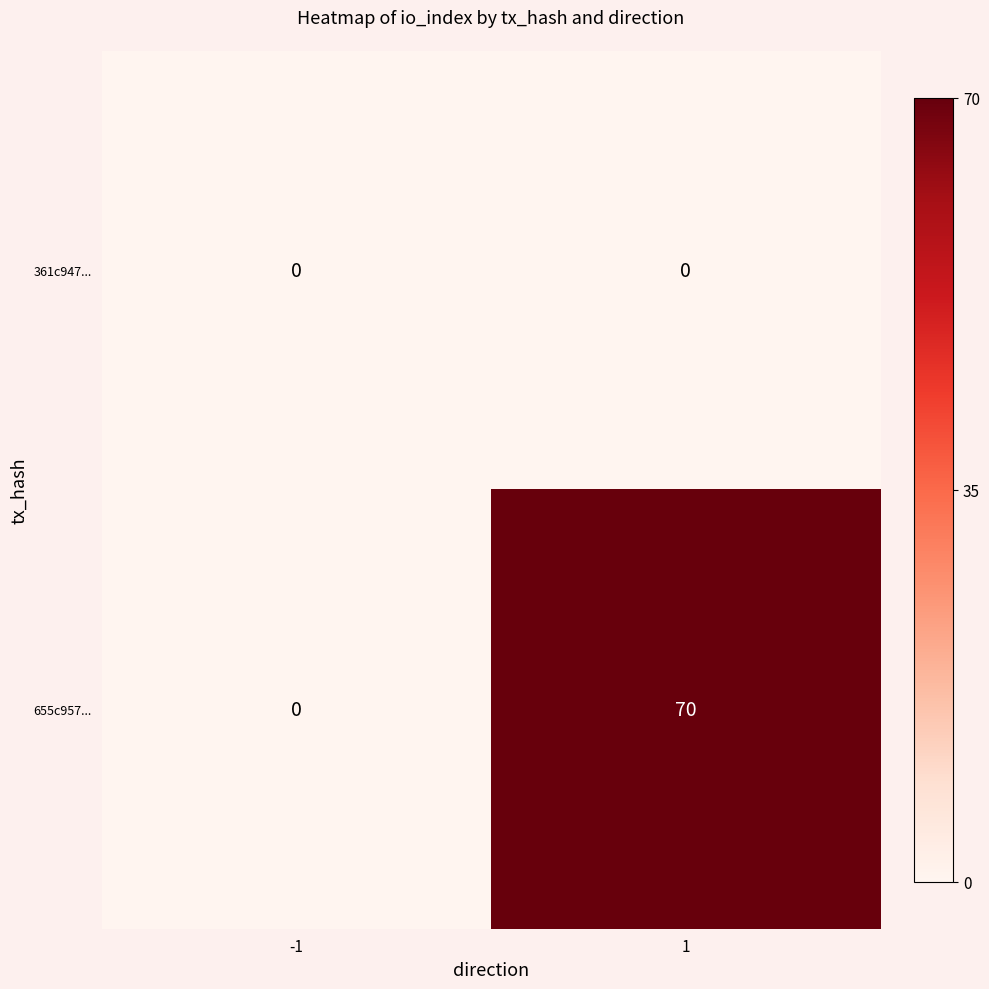

At which category is the sum across all series the highest?

1